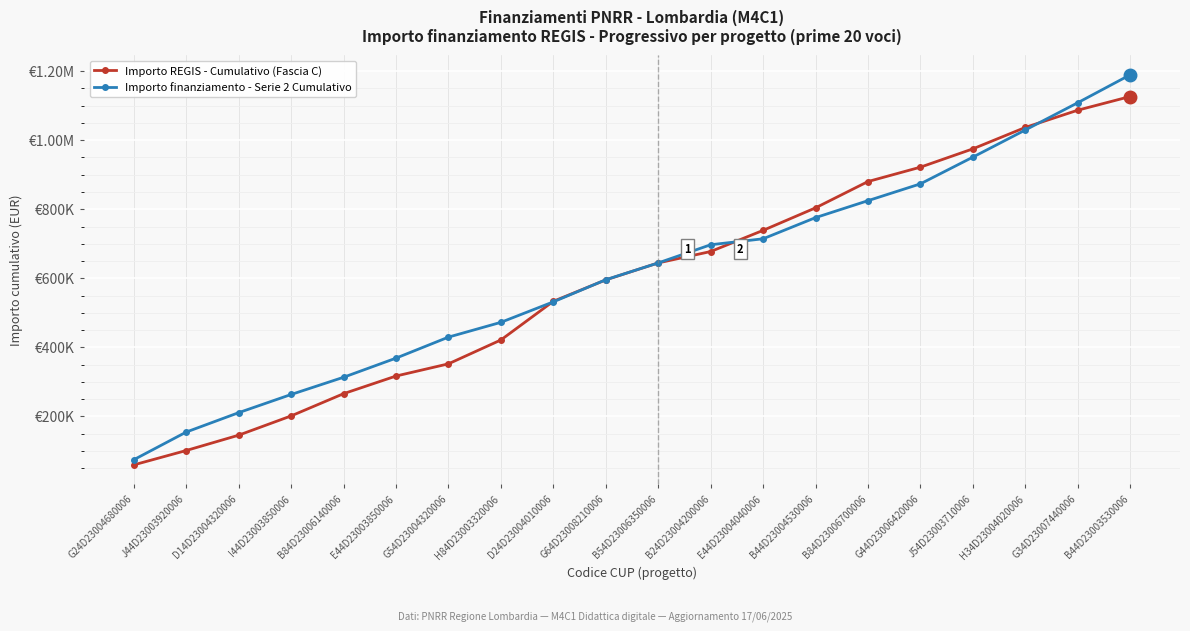

What are all the series names shown in the legend?

Importo REGIS - Cumulativo (Fascia C), Importo finanziamento - Serie 2 Cumulativo